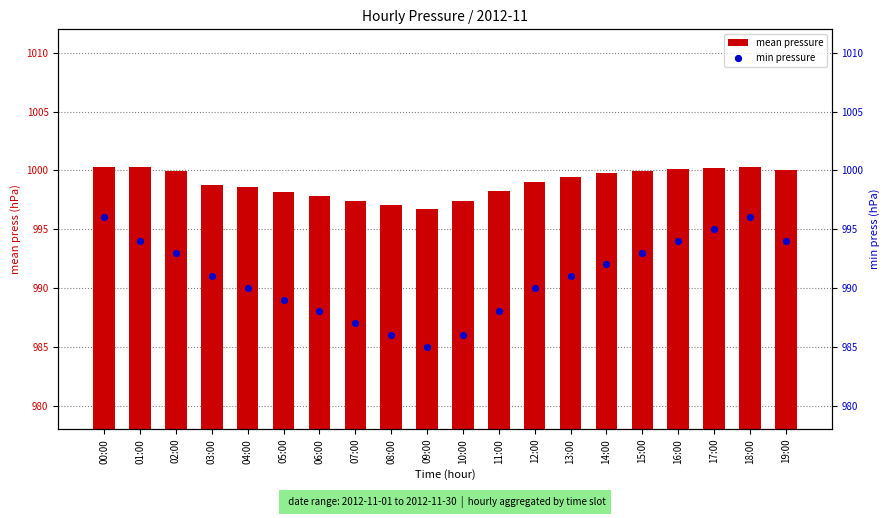

Which series contains the lowest Y value?

min pressure